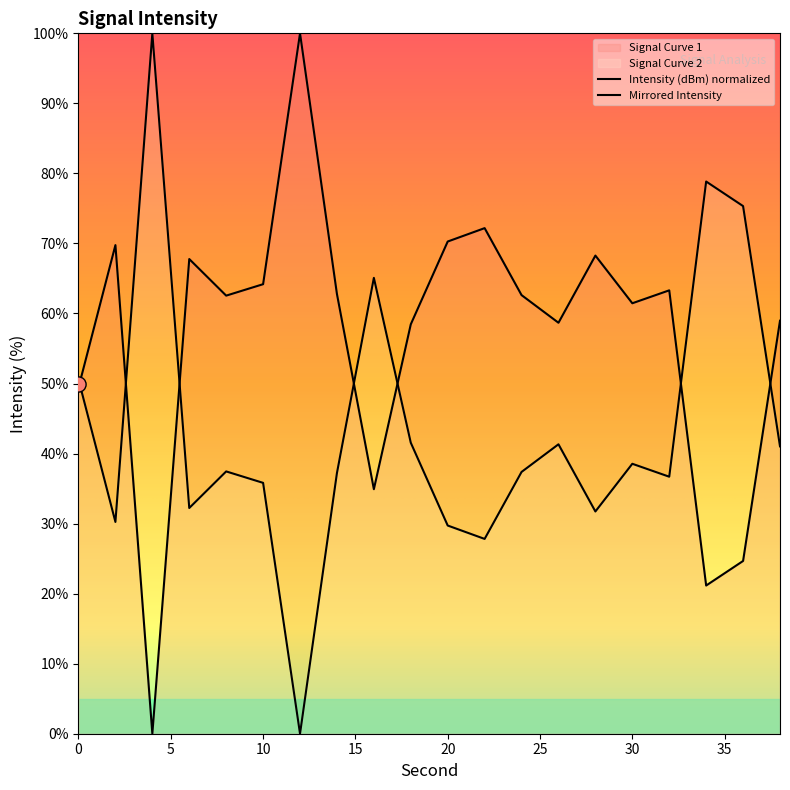

What is the change in value from 26 to 30?

+2.8